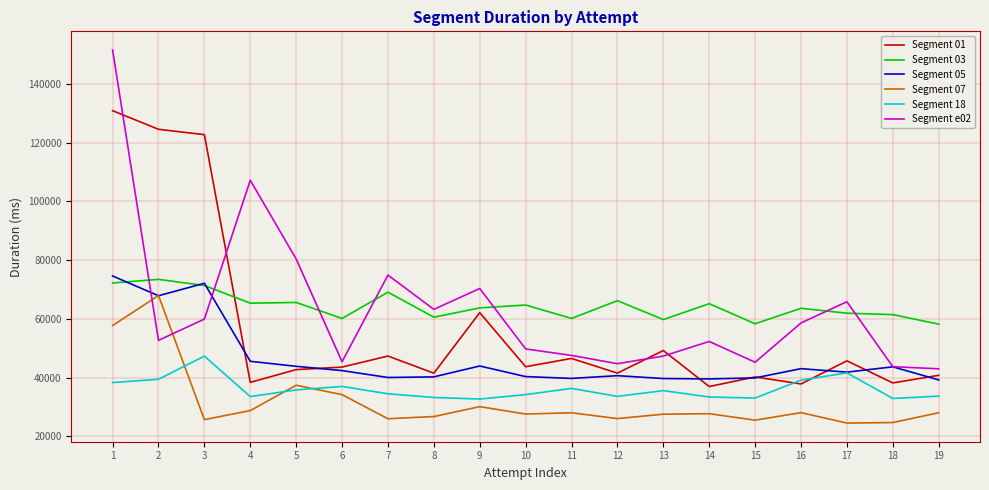

The value of Segment 03 at 3 is 71333. True or false?

True